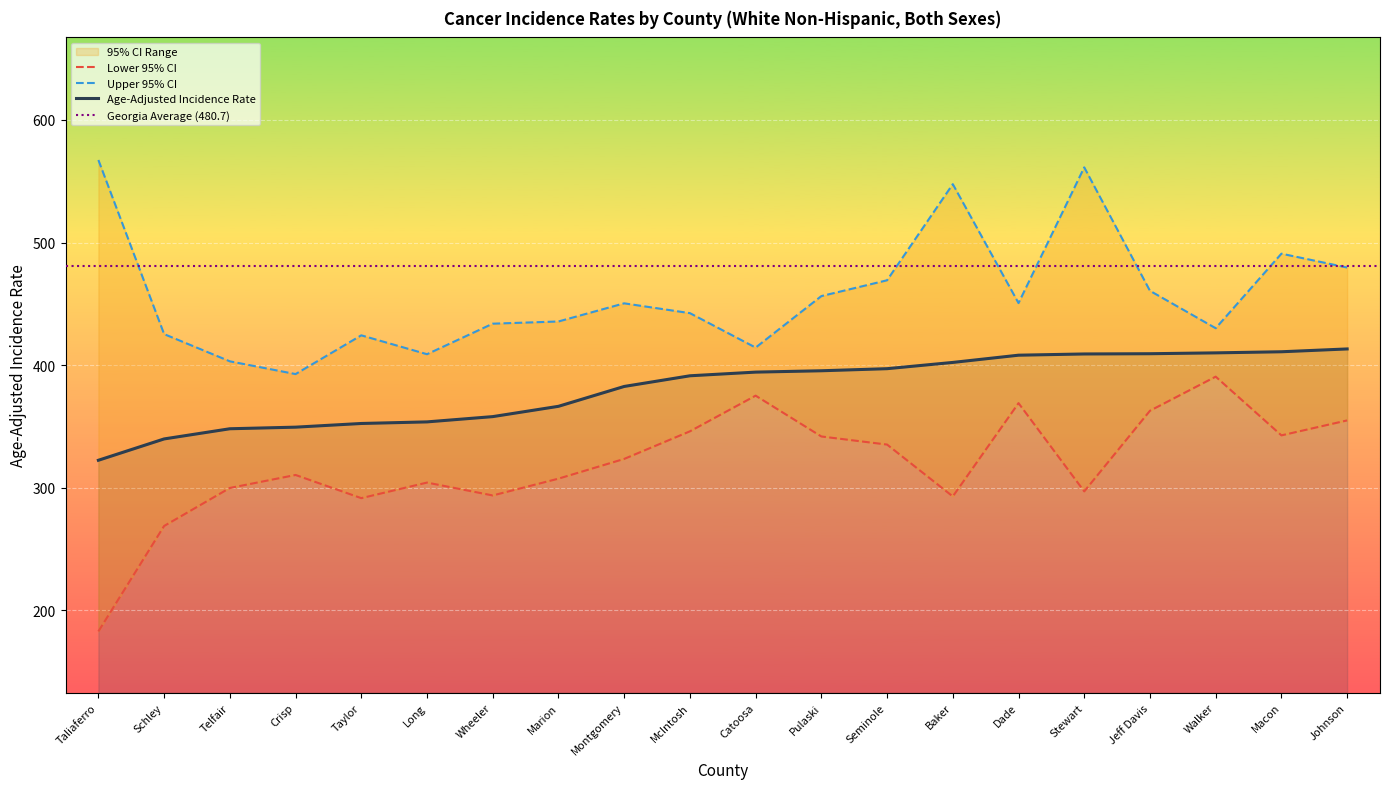

True or false: Upper 95% CI and Age-Adjusted Incidence Rate intersect in this chart.

False